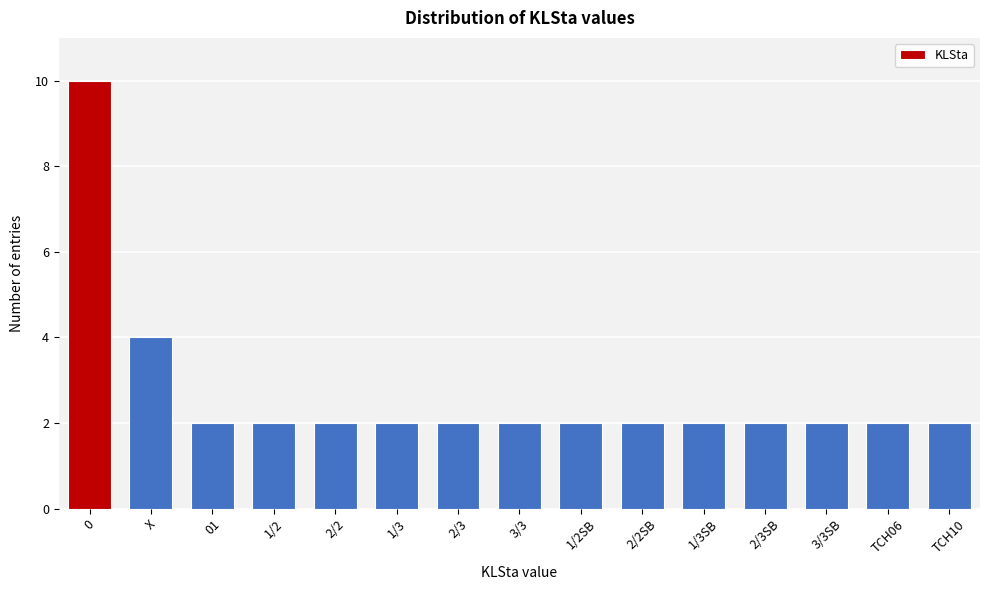

Reading left to right, transcribe all the data shown in this chart.

0=10	X=4	01=2	1/2=2	2/2=2	1/3=2	2/3=2	3/3=2	1/2SB=2	2/2SB=2	1/3SB=2	2/3SB=2	3/3SB=2	TCH06=2	TCH10=2